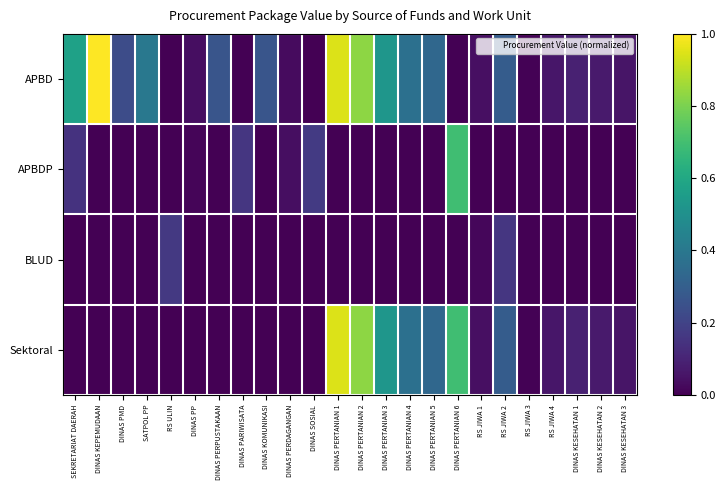

Rank the series at DINAS PERTANIAN 1 from lowest to highest value.

APBDP, BLUD, APBD, Sektoral